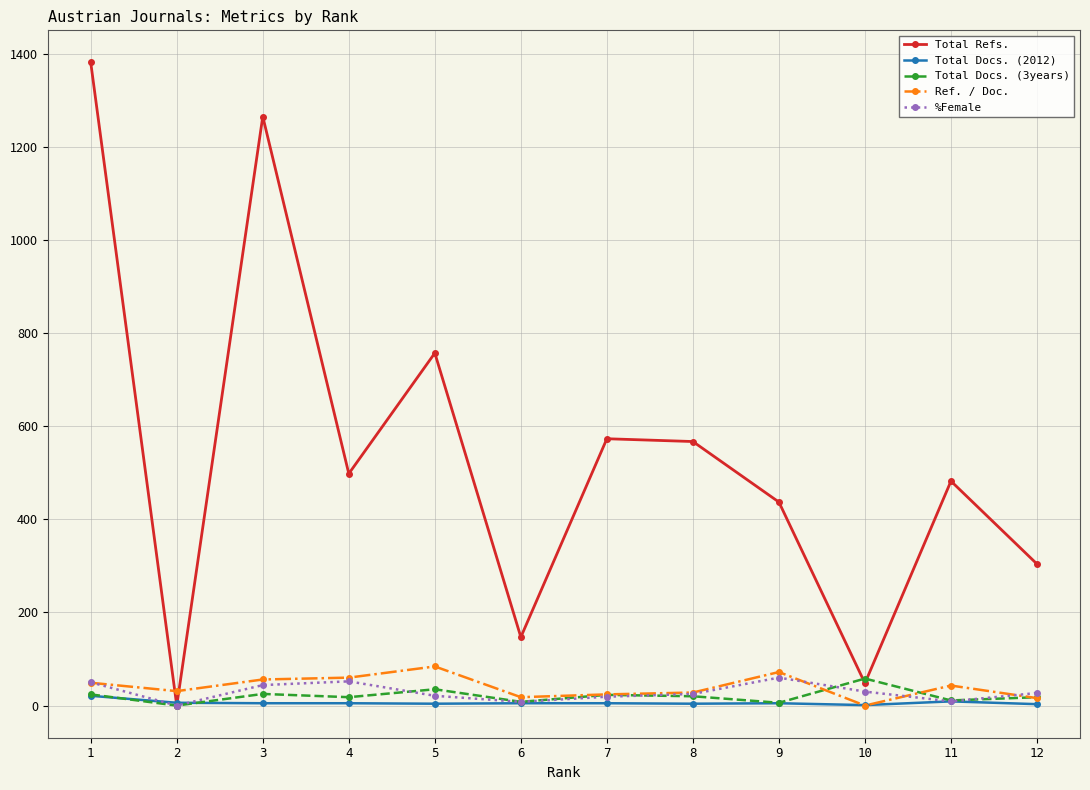

What is the approximate value of %Female at 9?

60